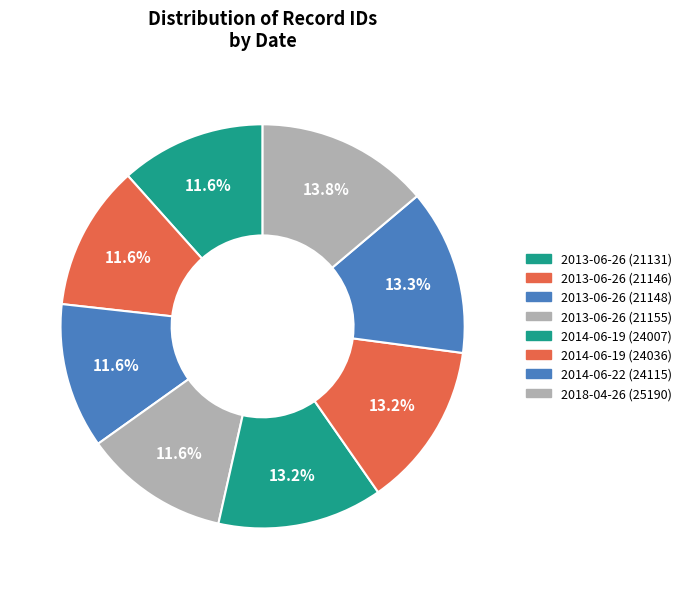

Which has a higher value, 2013-06-26 (21131) or 2013-06-26 (21146)?

2013-06-26 (21146)